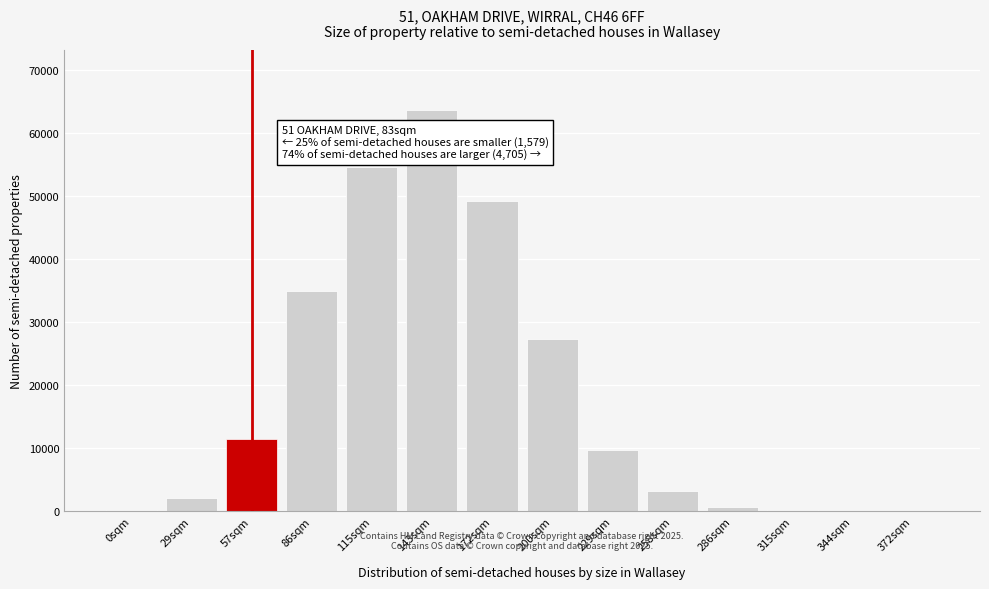

What is the sum of all values?

257063